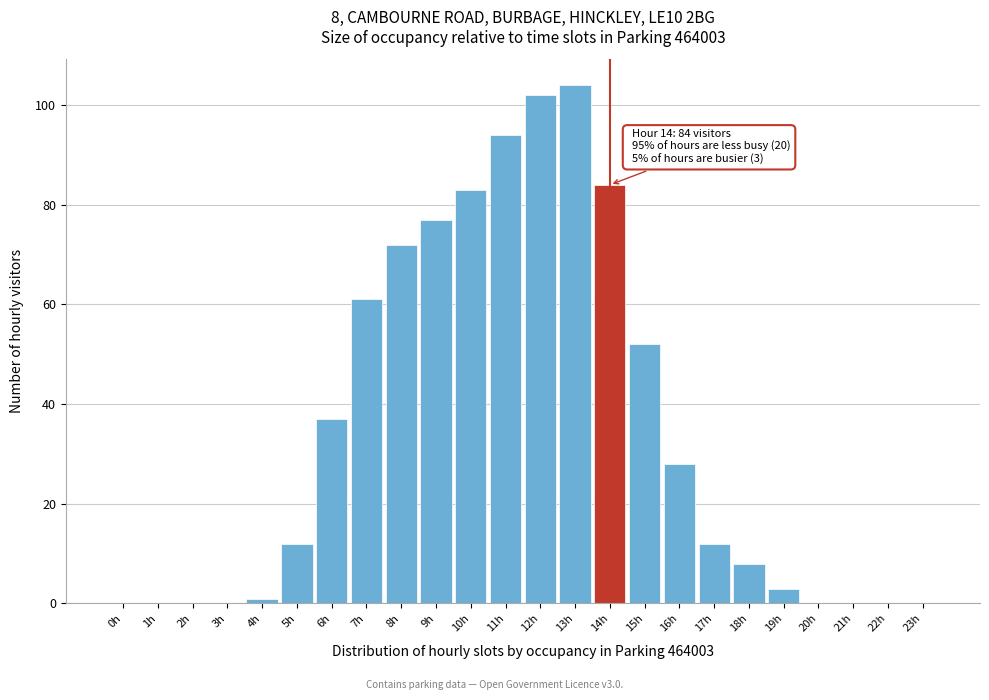

Reading left to right, list all the values displayed in this chart.

0h=0	1h=0	2h=0	3h=0	4h=1	5h=12	6h=37	7h=61	8h=72	9h=77	10h=83	11h=94	12h=102	13h=104	14h=84	15h=52	16h=28	17h=12	18h=8	19h=3	20h=0	21h=0	22h=0	23h=0